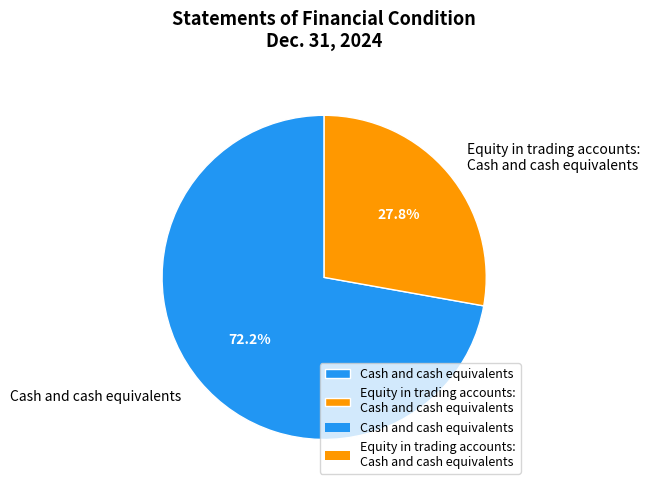

To the nearest percent, what portion does Cash and cash equivalents represent?

72%